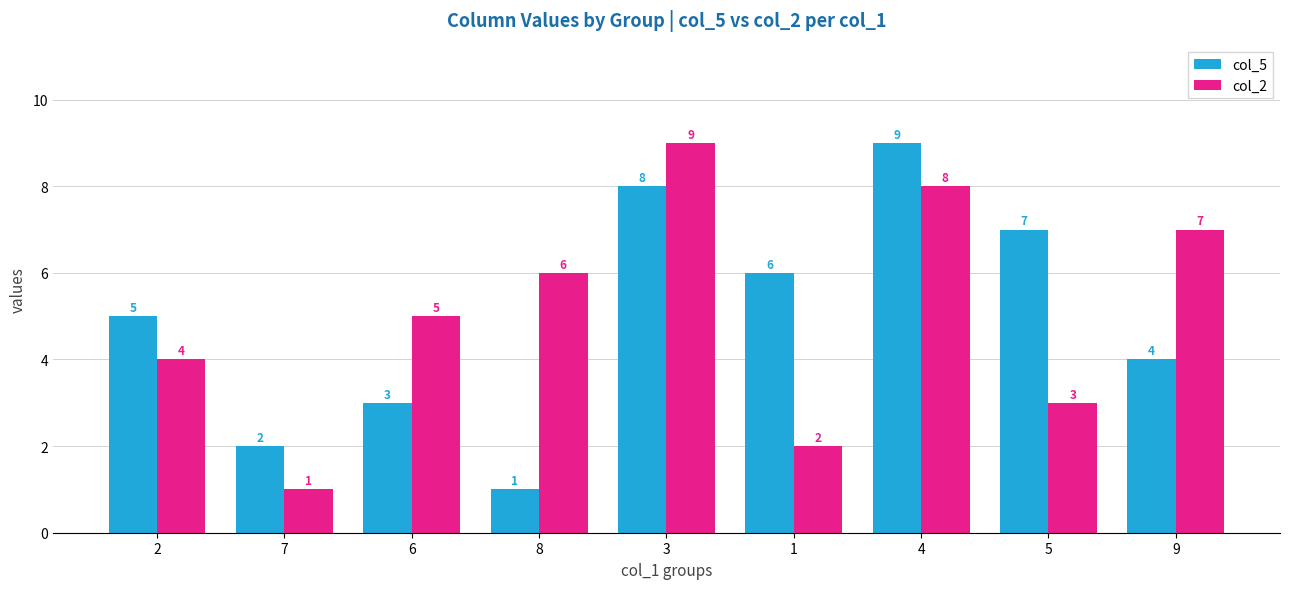

What are all the series names shown in the legend?

col_5, col_2